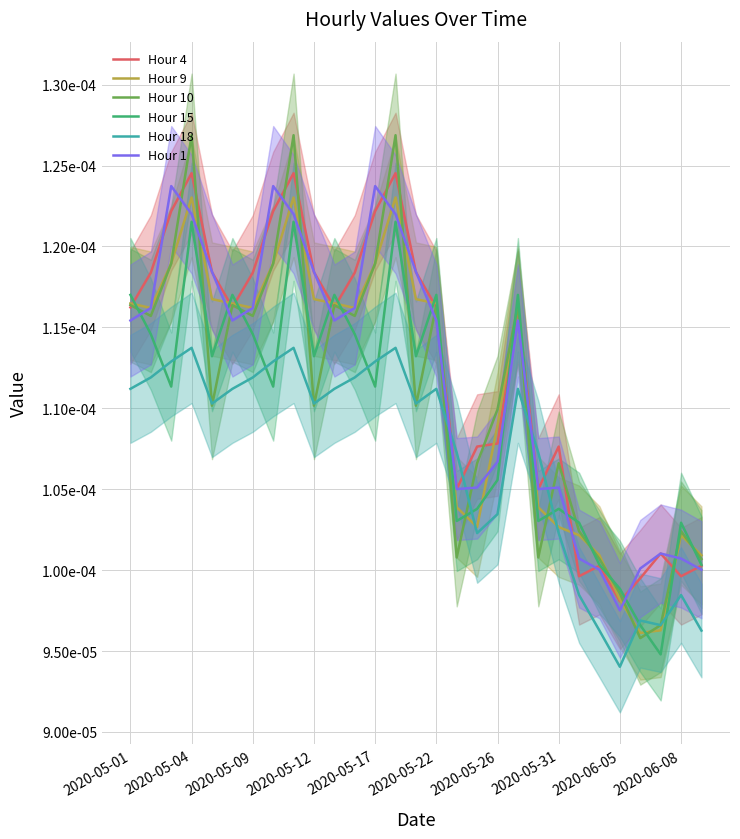

How many Hour 9 values are between 0 and 1?

29